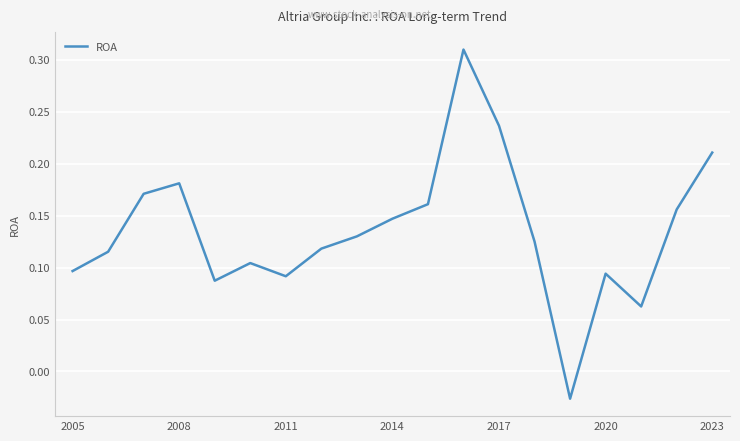

How many categories are shown in the chart?

19